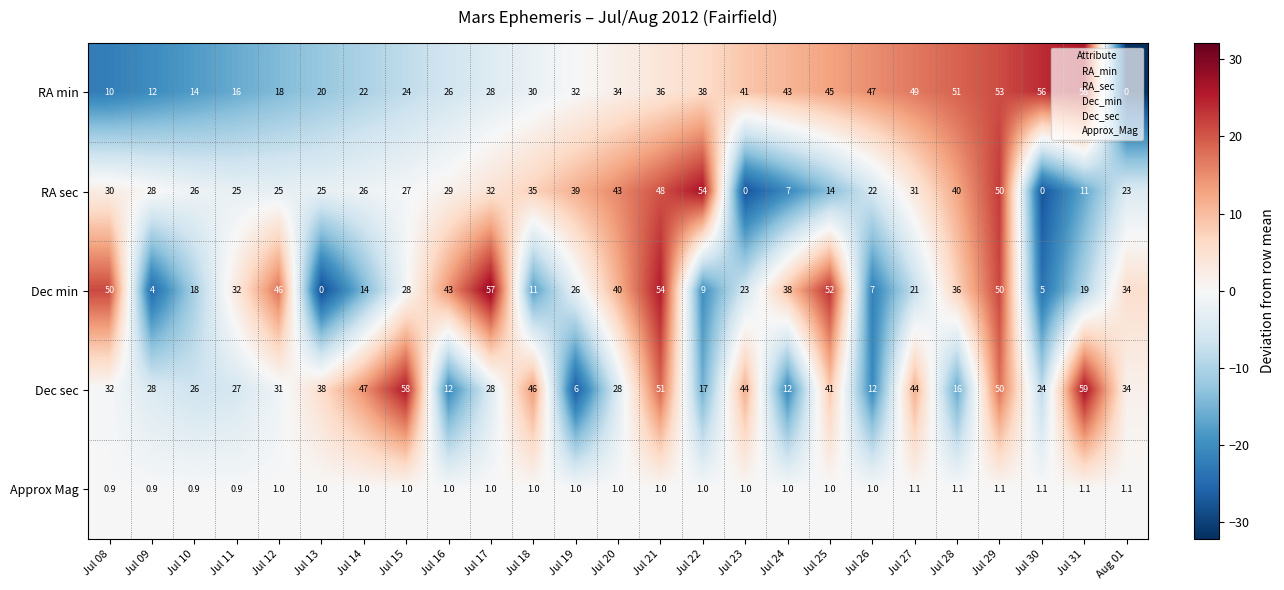

At which label does Dec sec first exceed 31?

Jul 08